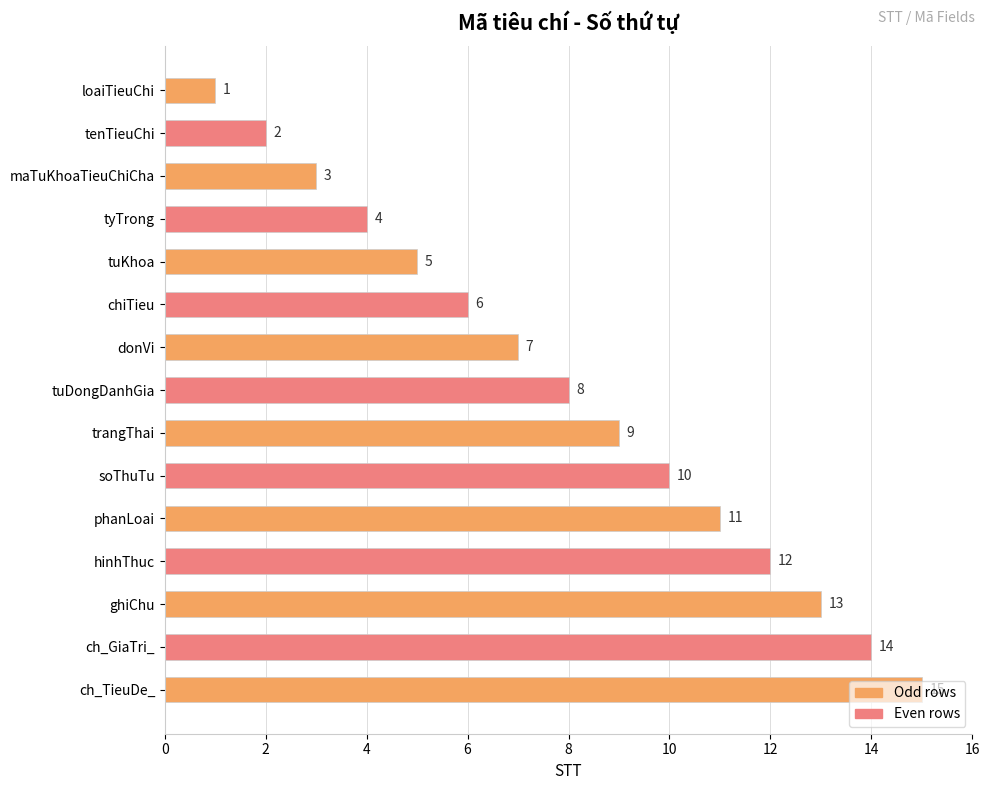

Are the bars grouped side by side (vs. stacked)?

No